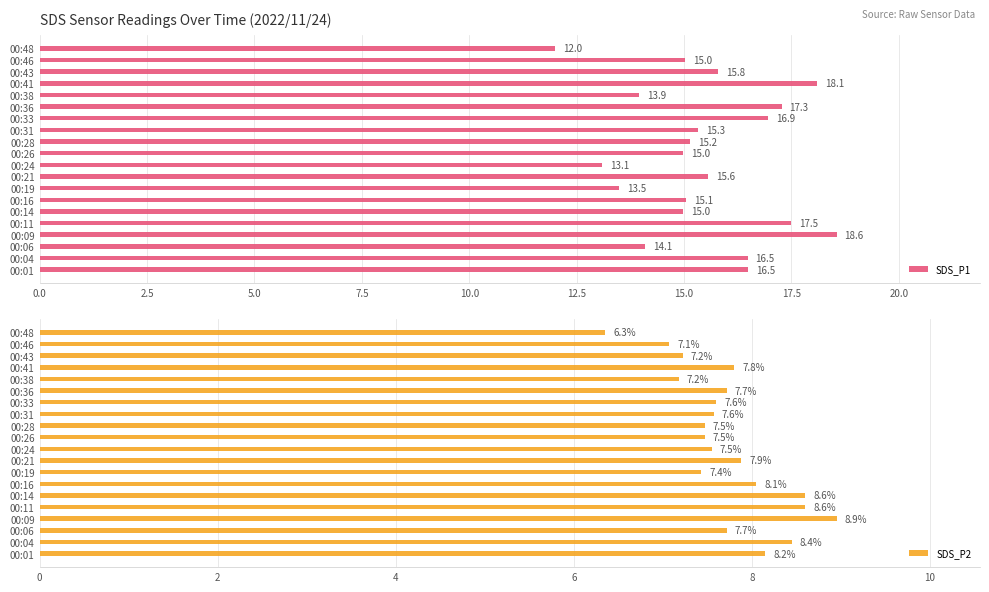

At which label does SDS_P1 reach its minimum?

00:48